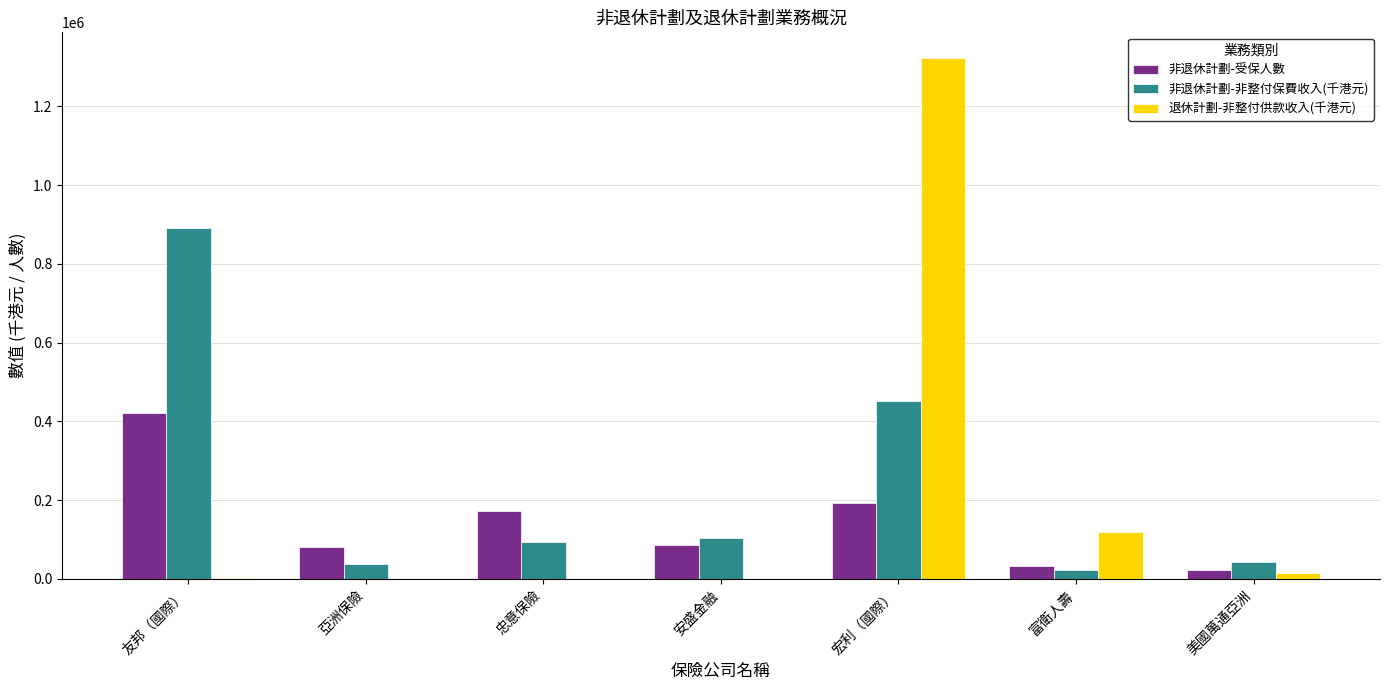

At which label is 退休計劃-非整付供款收入(千港元) closest to 661013?

富衛人壽